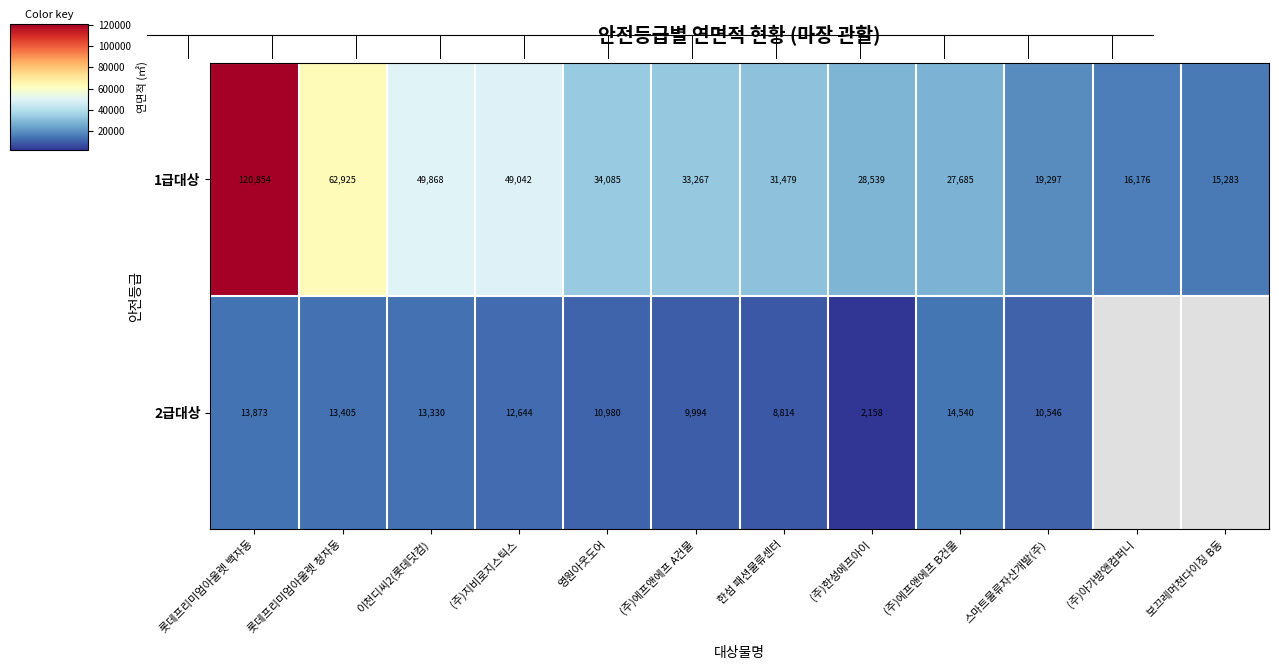

Is the value of 2급대상 at 이천디씨2(롯데닷컴) greater than the value of 1급대상 at (주)한성에프아이?

No